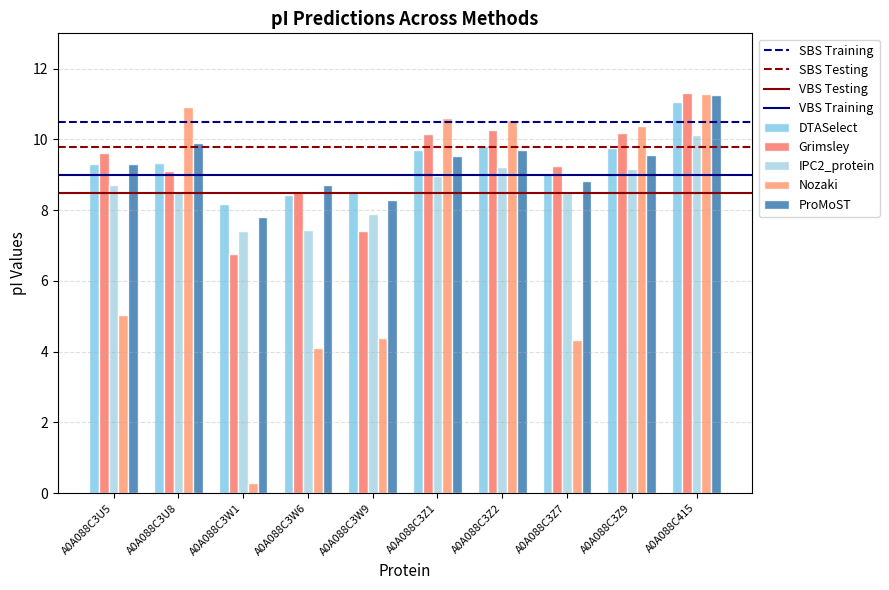

How many bars are there in each group?

5